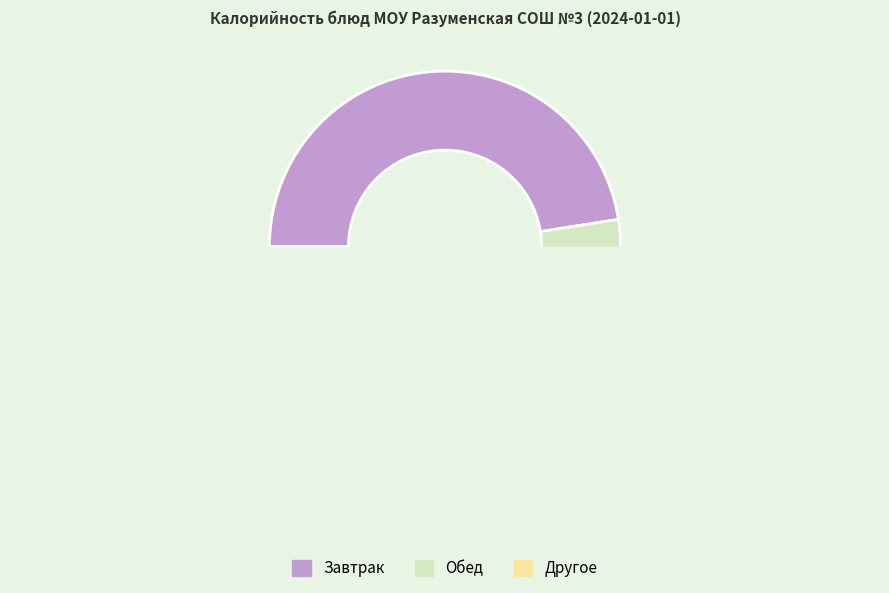

True or false: йогурт accounts for 1% of the total.

False